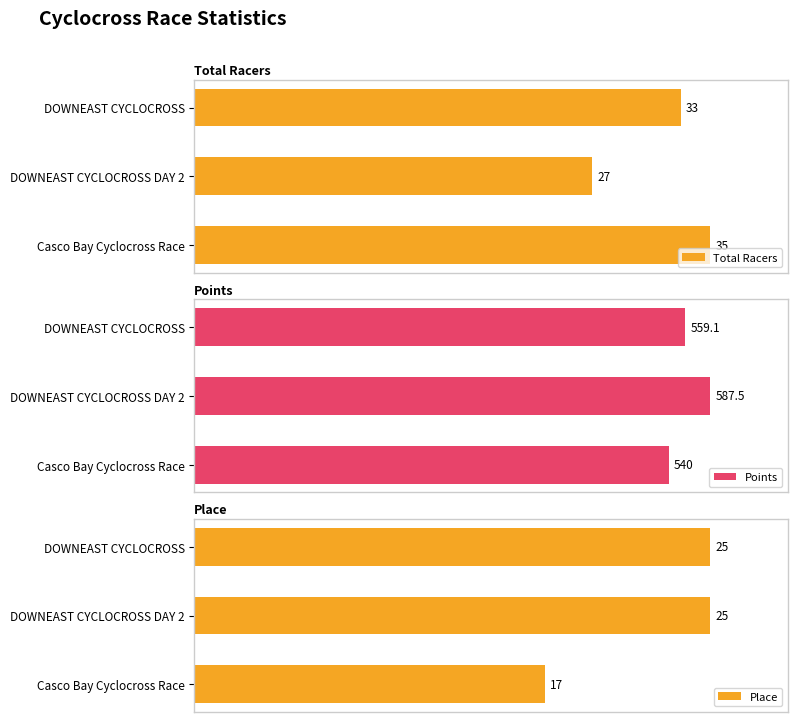

What is the value of the Total Racers bar at the 3rd from the left?

35.0